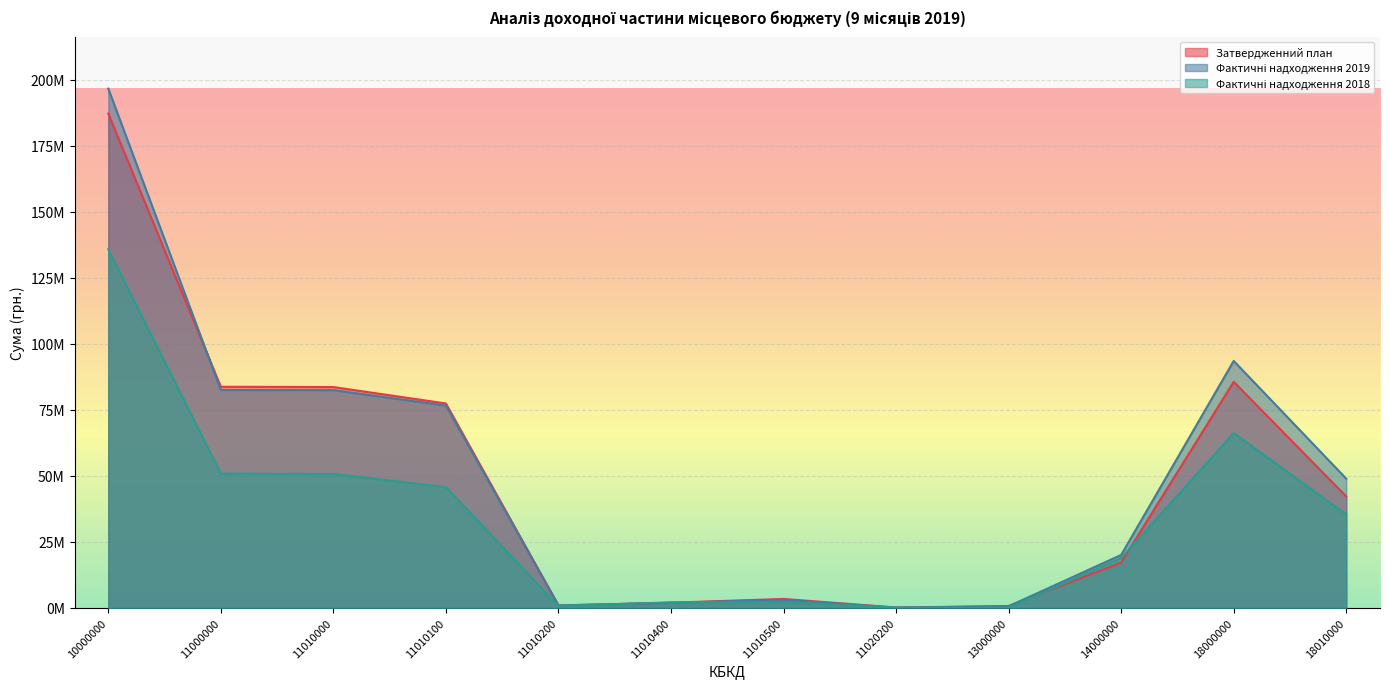

The value of Фактичні надходження 2018 at 18010000 is 35384413.4. True or false?

True